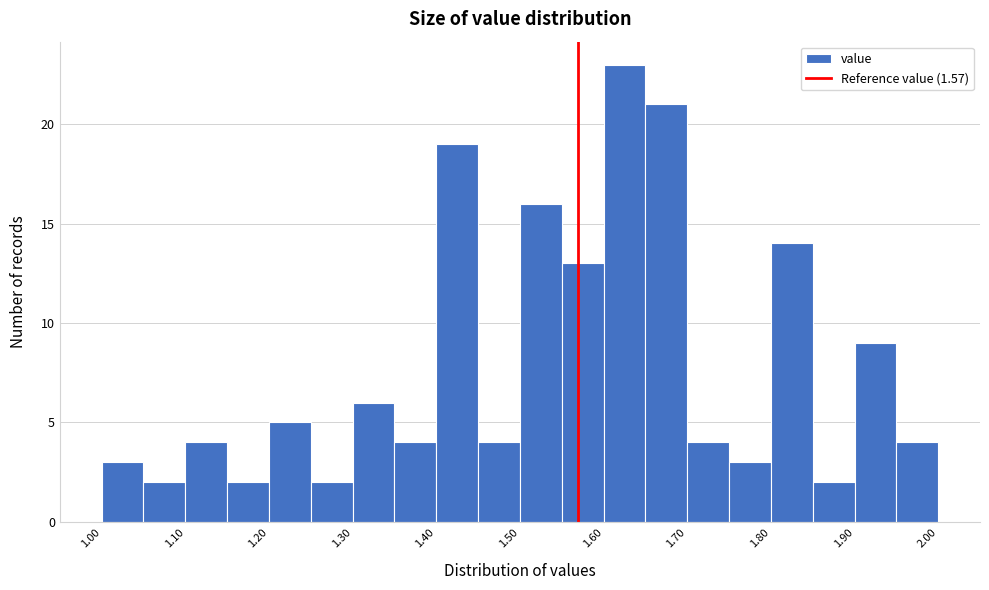

Reading left to right, list every bar in this chart as the range it spans on the x-axis followed by its height. The values are not printed on the chart, so give them approximately, as read against the axis.

1.00 to 1.05: 3
1.05 to 1.10: 2
1.10 to 1.15: 4
1.15 to 1.20: 2
1.20 to 1.25: 5
1.25 to 1.30: 2
1.30 to 1.35: 6
1.35 to 1.40: 4
1.40 to 1.45: 19
1.45 to 1.50: 4
1.50 to 1.55: 16
1.55 to 1.60: 13
1.60 to 1.65: 23
1.65 to 1.70: 21
1.70 to 1.75: 4
1.75 to 1.80: 3
1.80 to 1.85: 14
1.85 to 1.90: 2
1.90 to 1.95: 9
1.95 to 2.00: 4